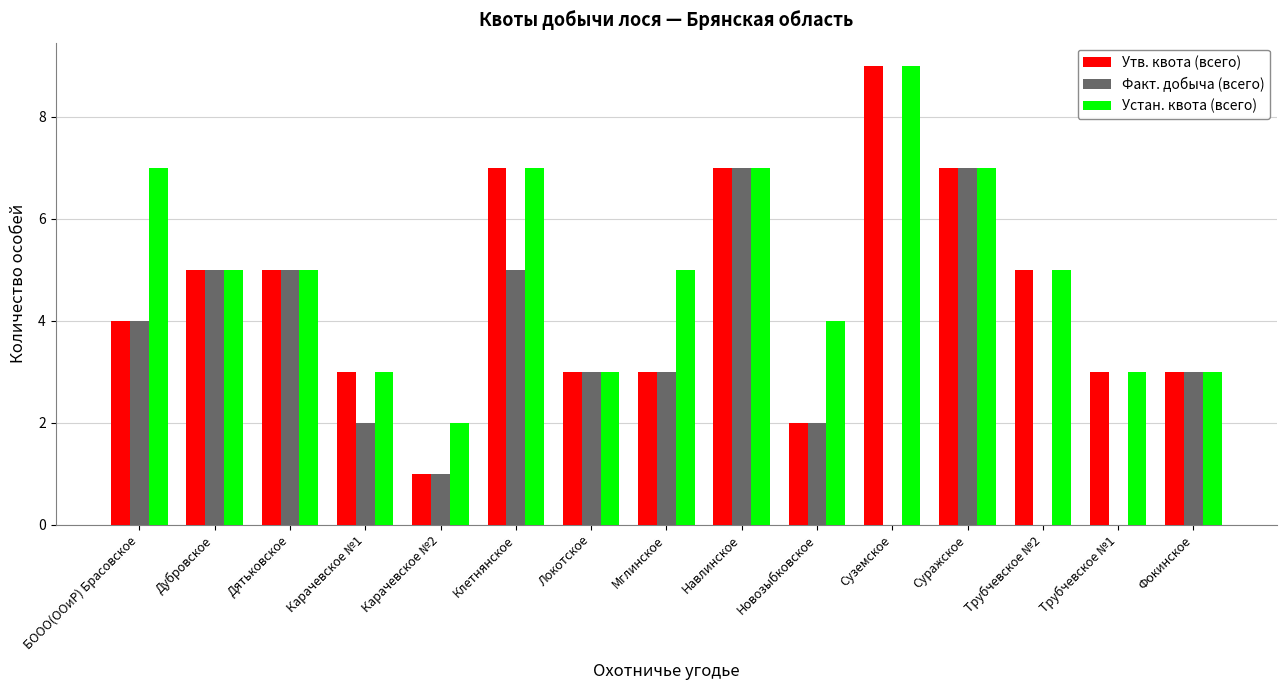

Does the chart contain stacked bars?

No